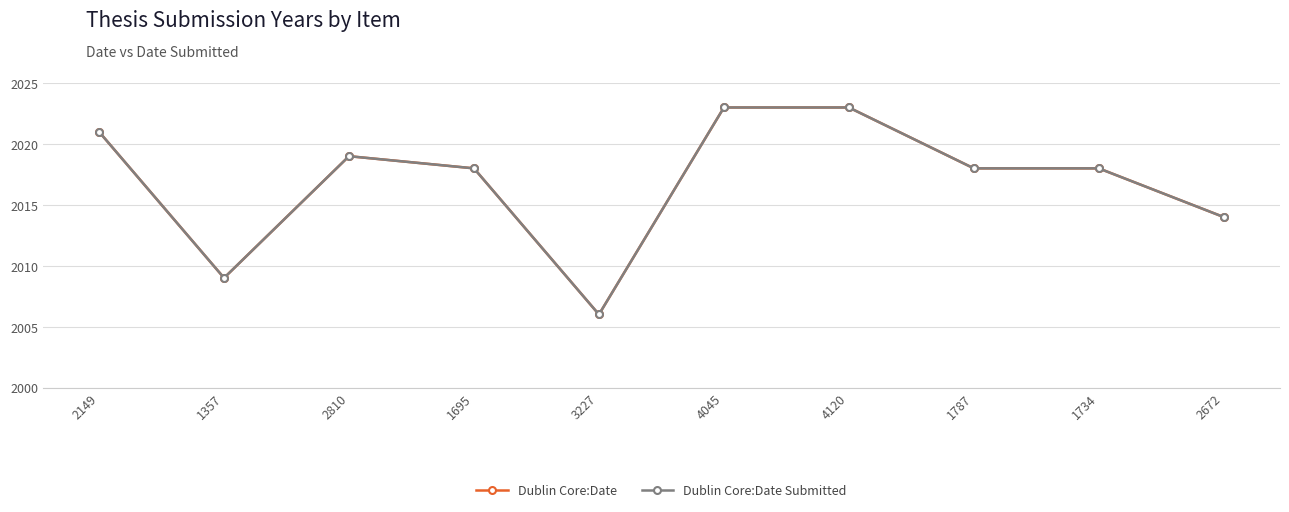

True or false: Dublin Core:Date Submitted and Dublin Core:Date cross at least once.

False